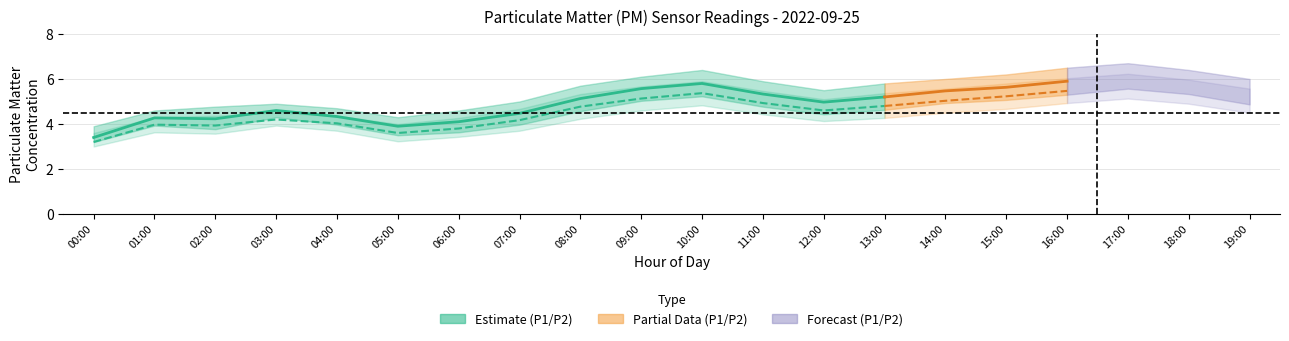

Where is the first local minimum for P2_upper?

05:00